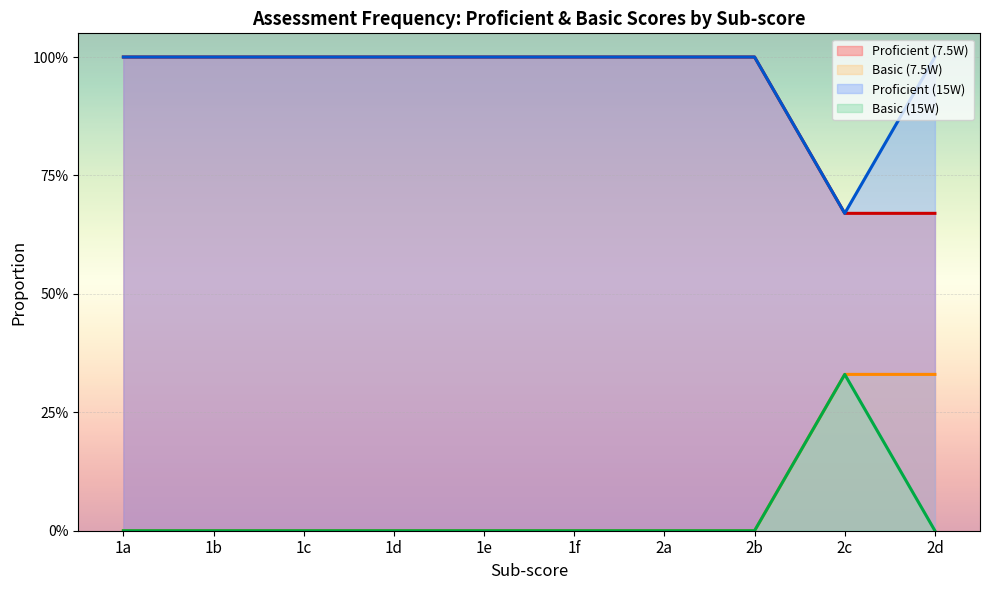

Is it true that Proficient (15W) equals 0.4 at 1b?

False